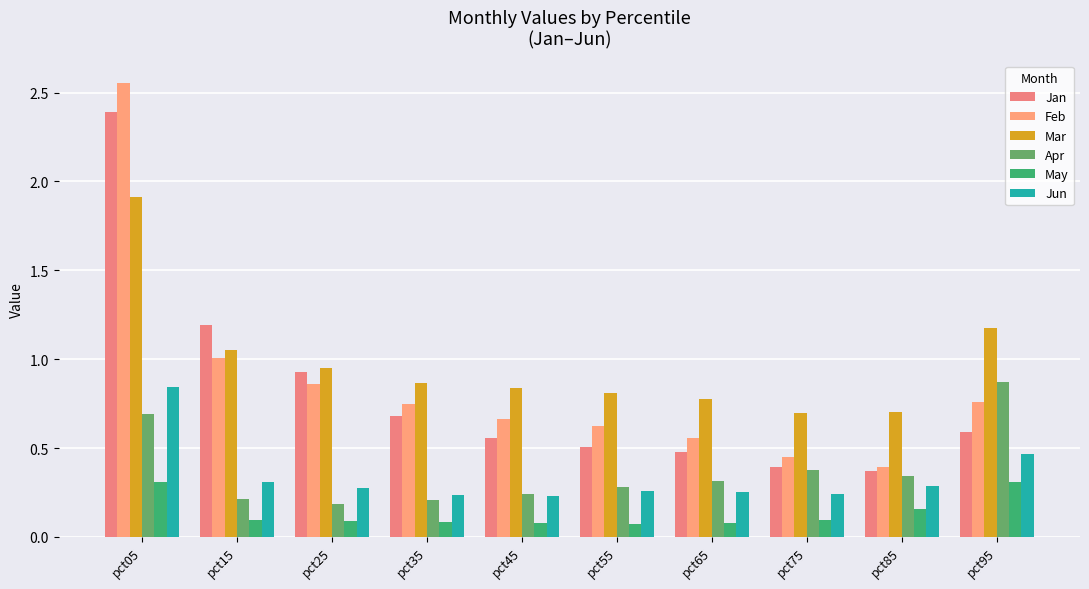

Are the bars grouped side by side (vs. stacked)?

Yes